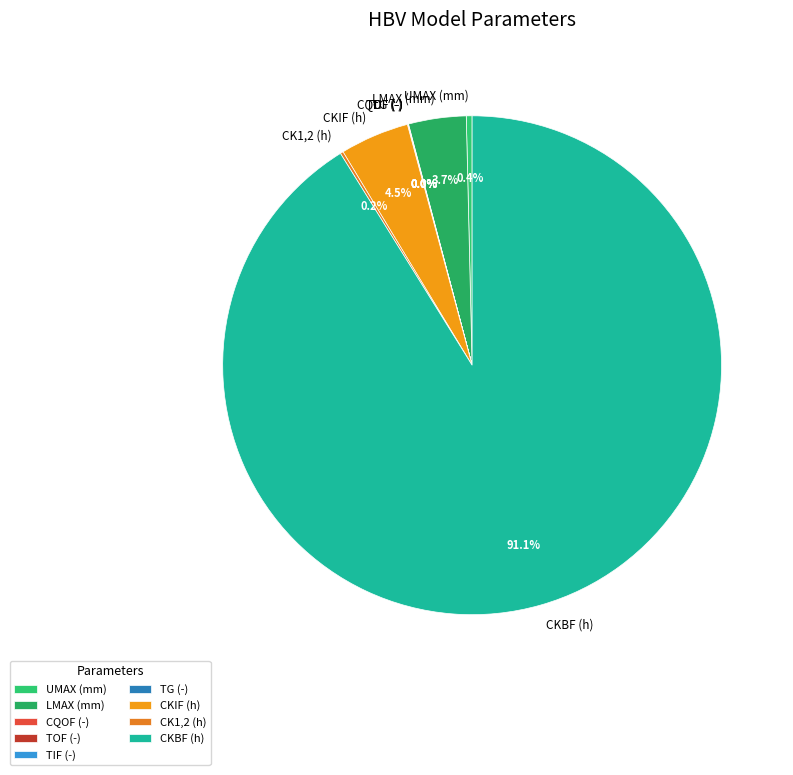

Which slice represents more than half of the pie?

CKBF (h)